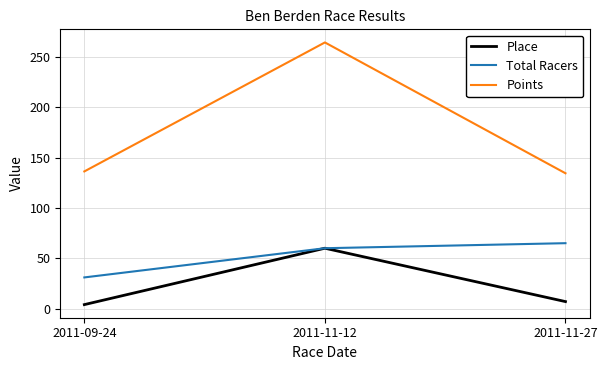

What is the difference between the maximum and minimum values in the Points series?

129.9